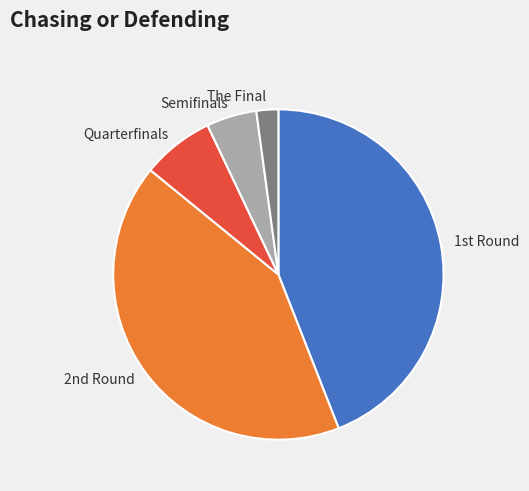

Is Semifinals the majority of the pie?

No